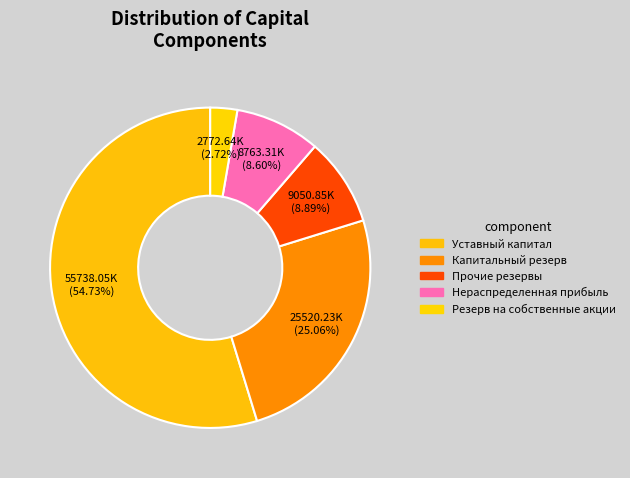

What is the majority slice?

Уставный капитал